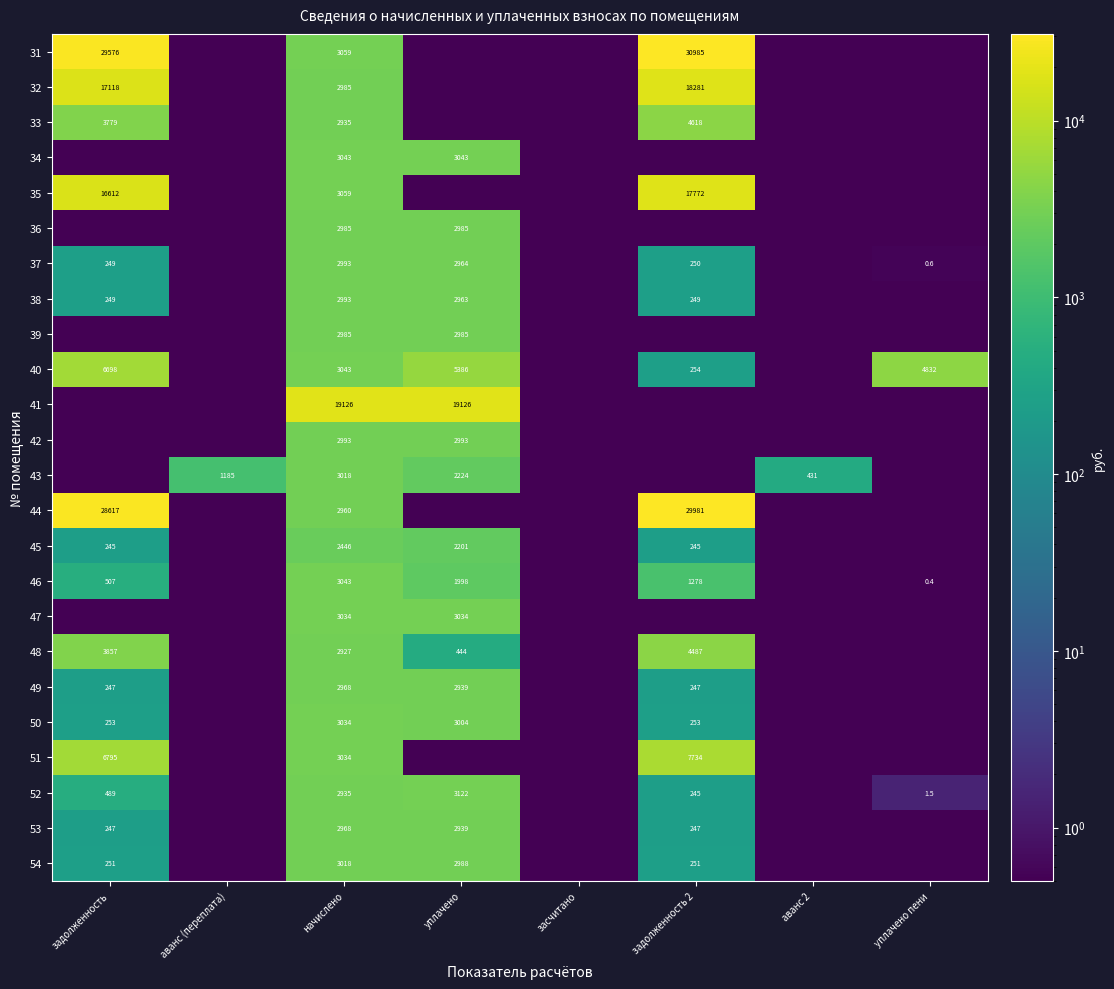

At which category is the sum across all series the highest?

задолженность 2